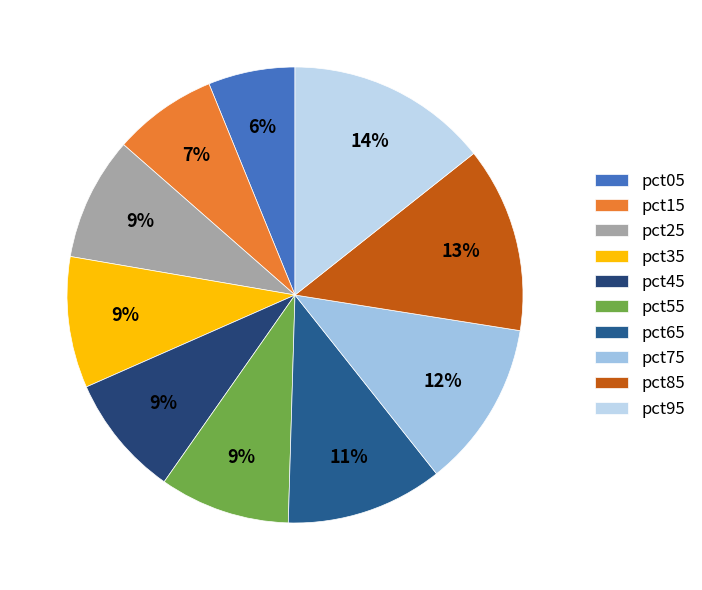

Count the number of slices in the pie.

10